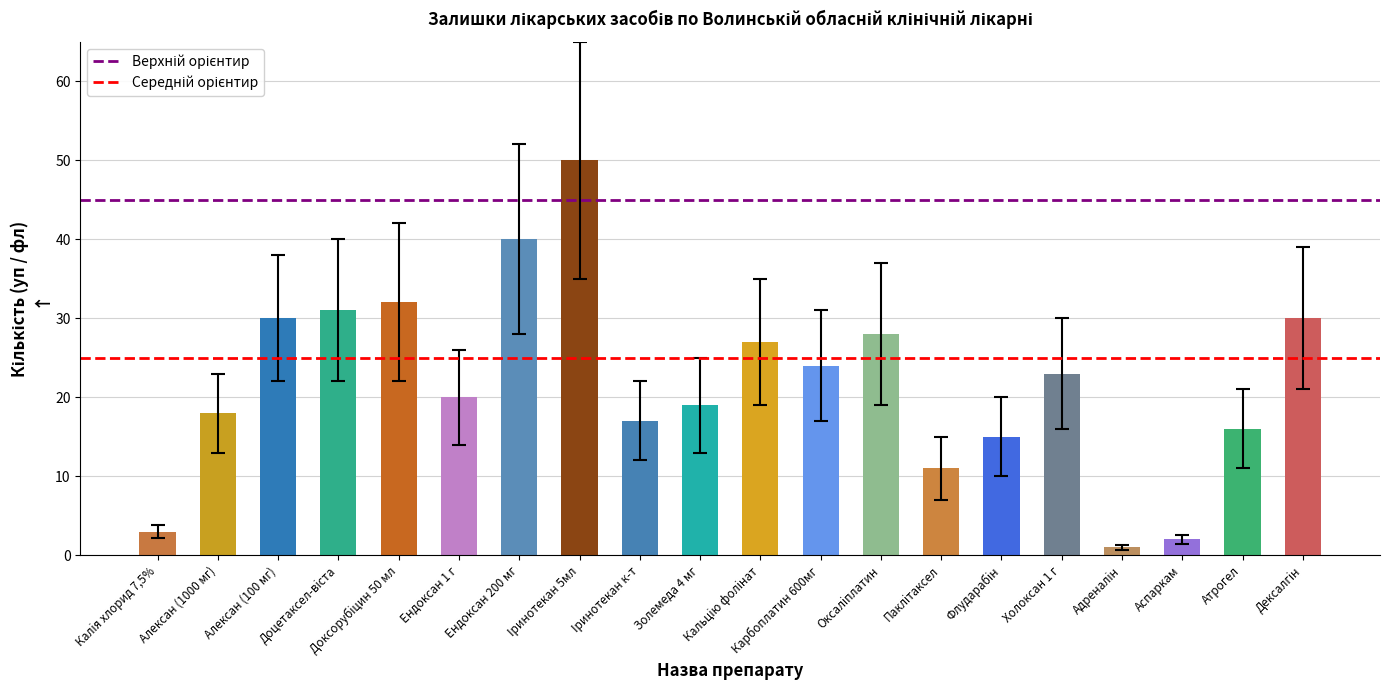

What is the label of the 18th bar from the left?

Аспаркам